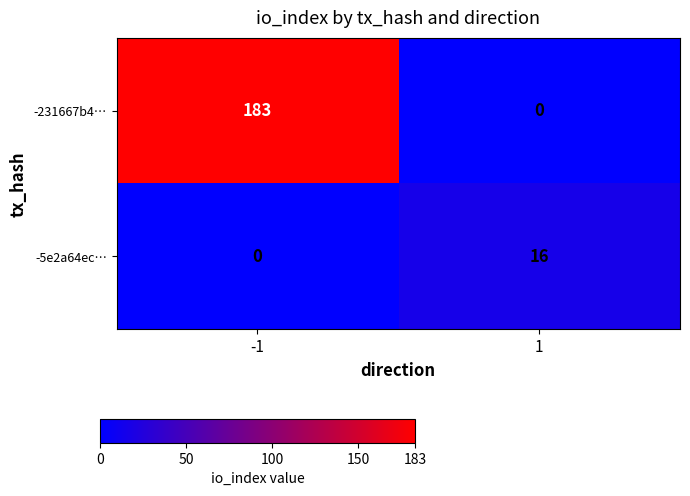

What is the total value across all series at -1?

183